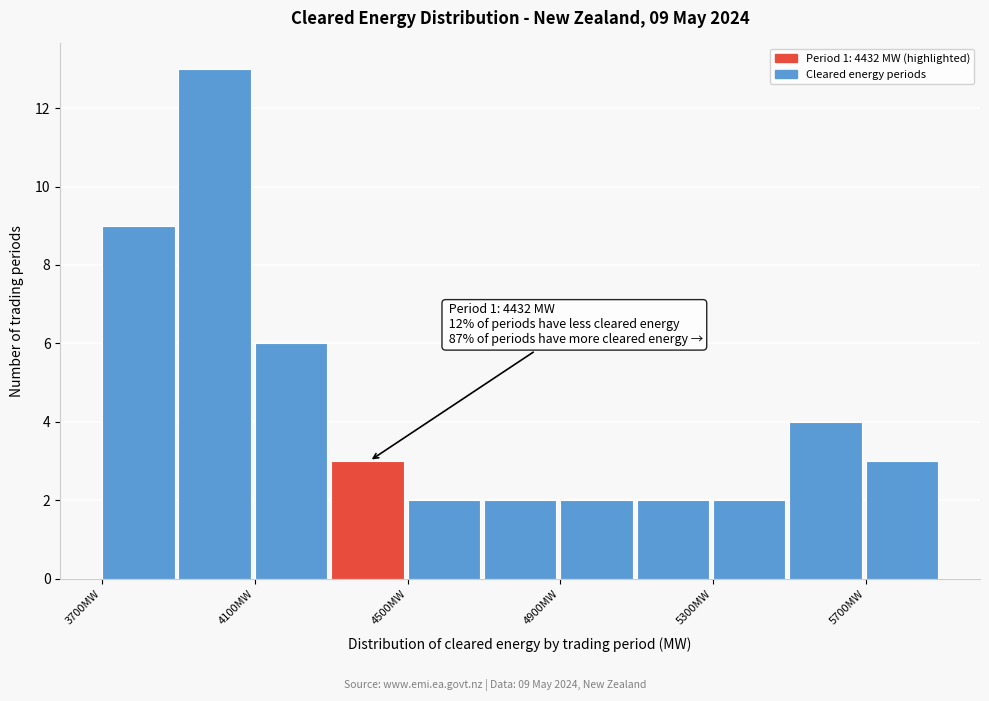

Over which range of the x-axis is the bar tallest?

3900 to 4100